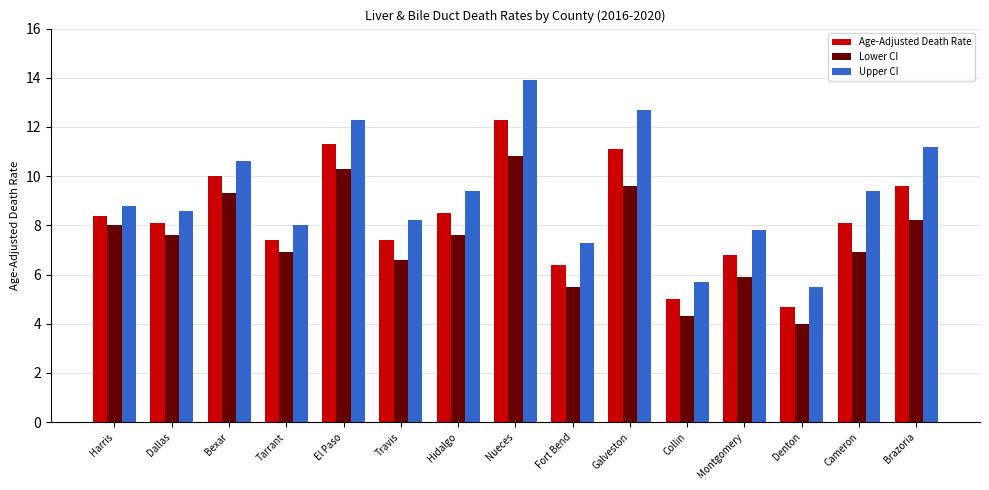

What is the greatest value displayed?

13.9